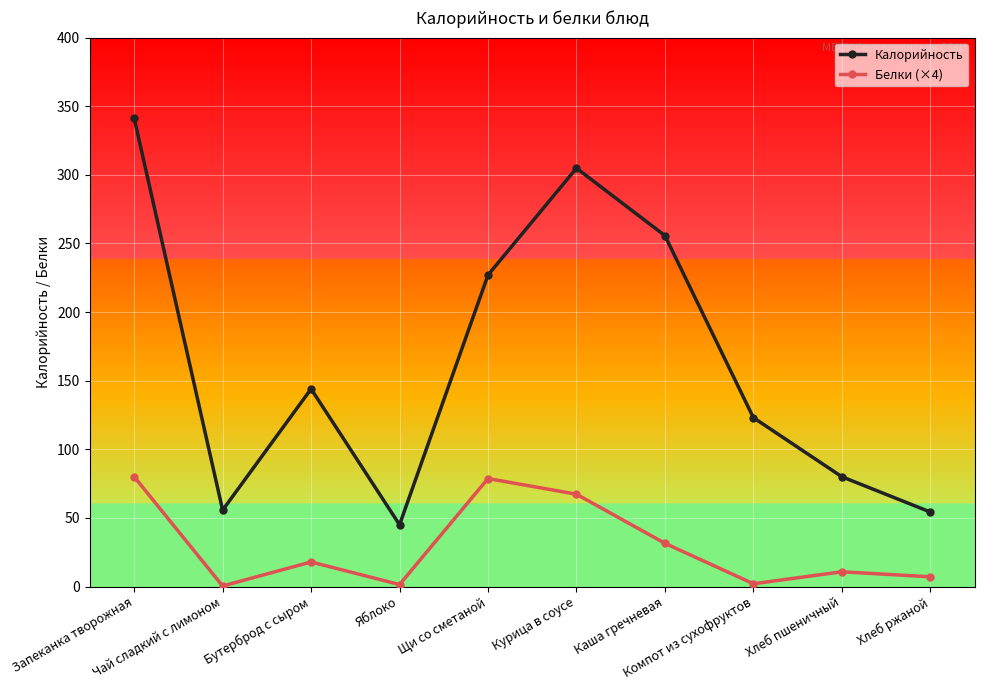

Which series has the largest total across all categories?

Калорийность